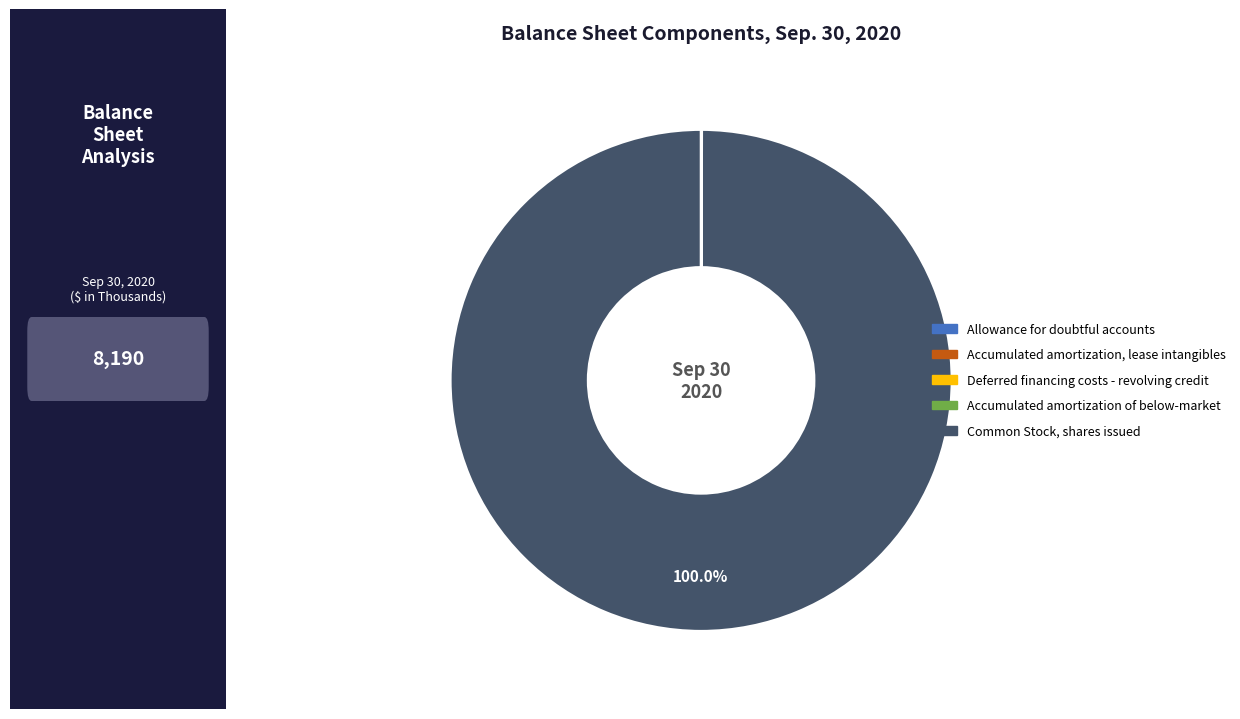

Which slice represents more than half of the pie?

Common Stock, shares issued